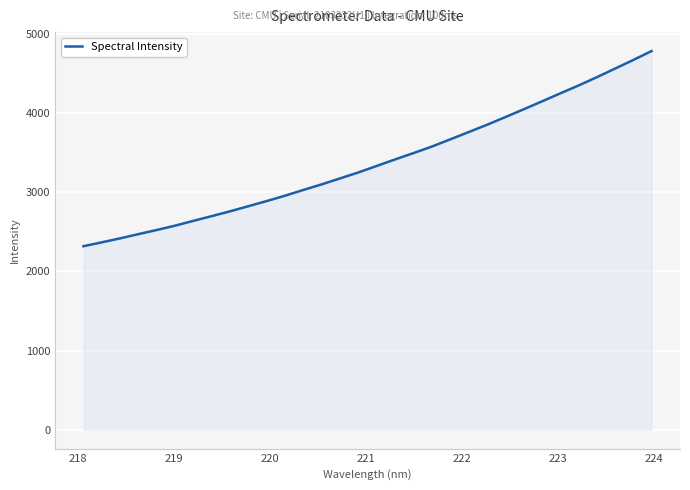

What is the maximum value shown in the chart?

4785.7